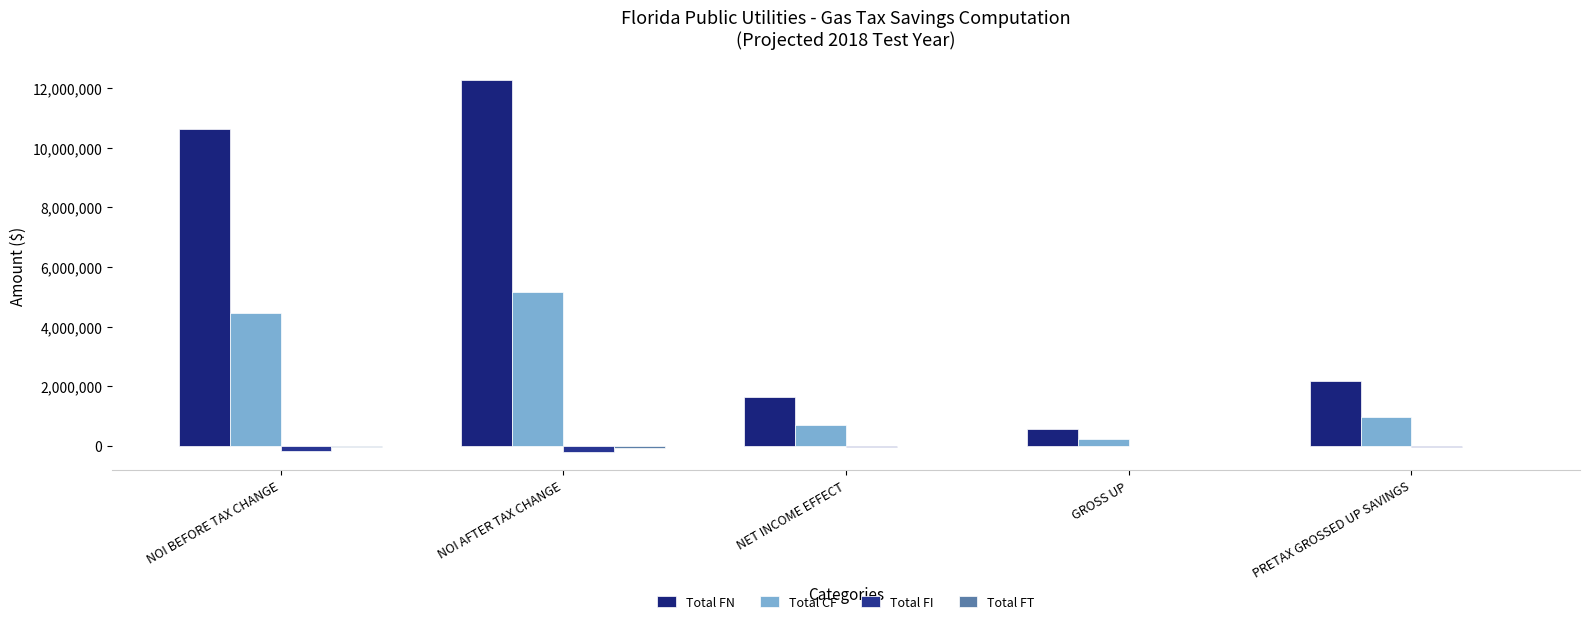

The Total FN series shows 301252 at GROSS UP. True or false?

False